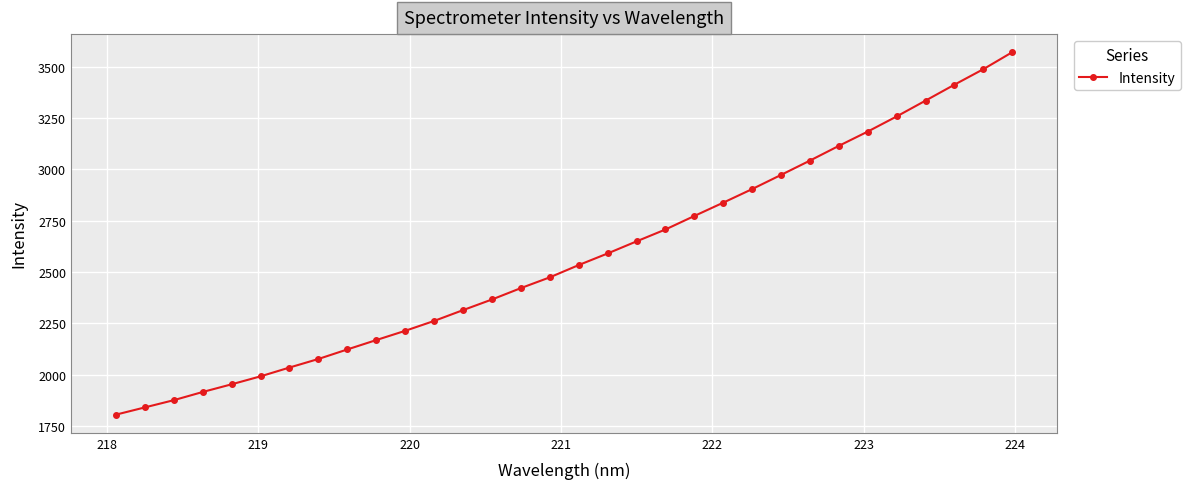

What is the difference between the second highest and second lowest values?

1646.5